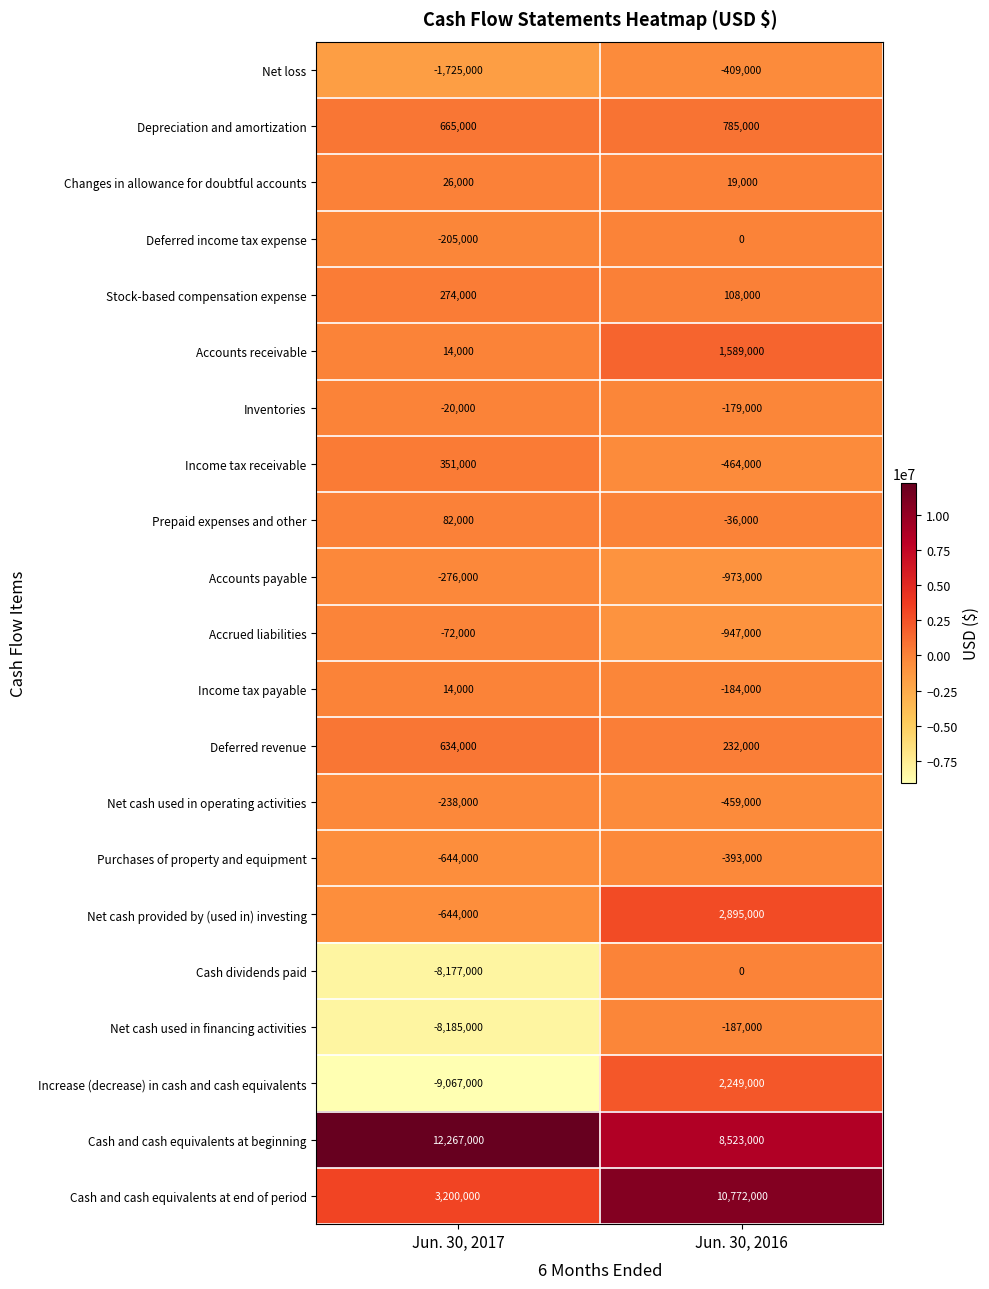

Which series has the largest range (max minus min)?

Increase (decrease) in cash and cash equivalents